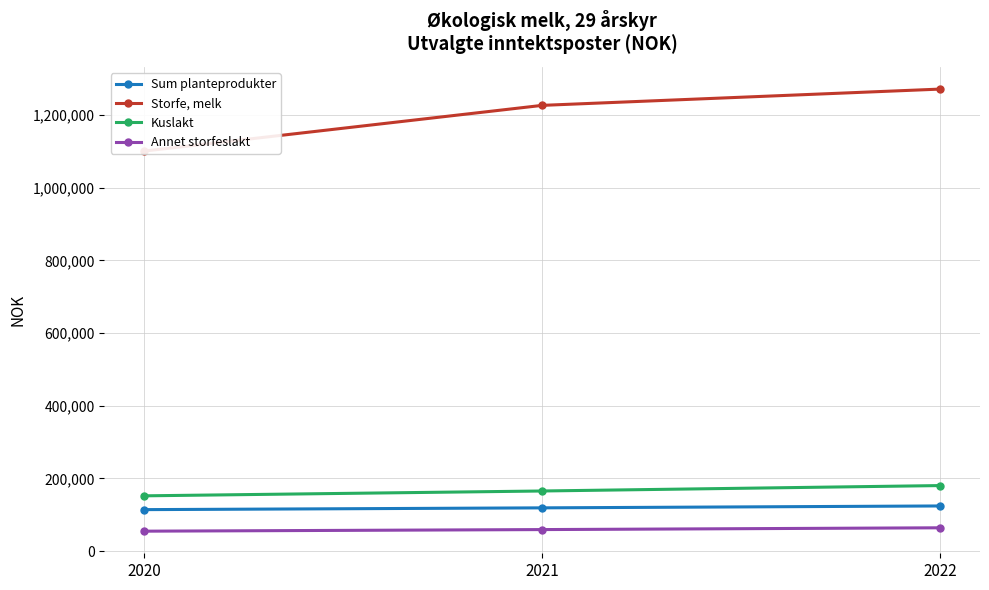

Rank the categories by Storfe, melk value from highest to lowest.

2022, 2021, 2020